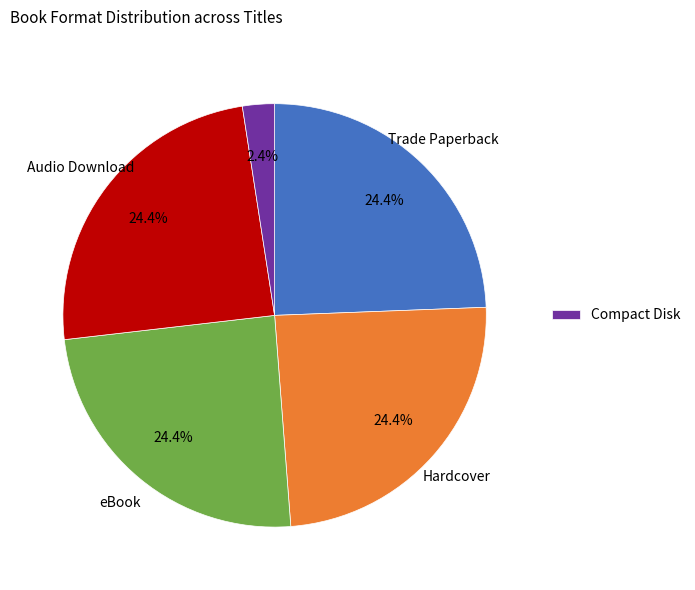

Is there any slice that represents more than half of the pie?

No